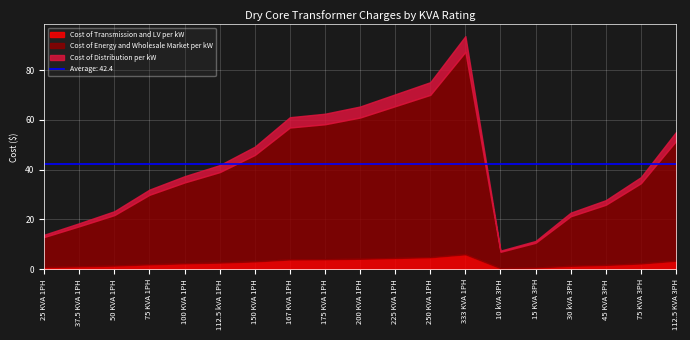

Which series has the widest spread of values?

Cost of Energy and Wholesale Market per kW